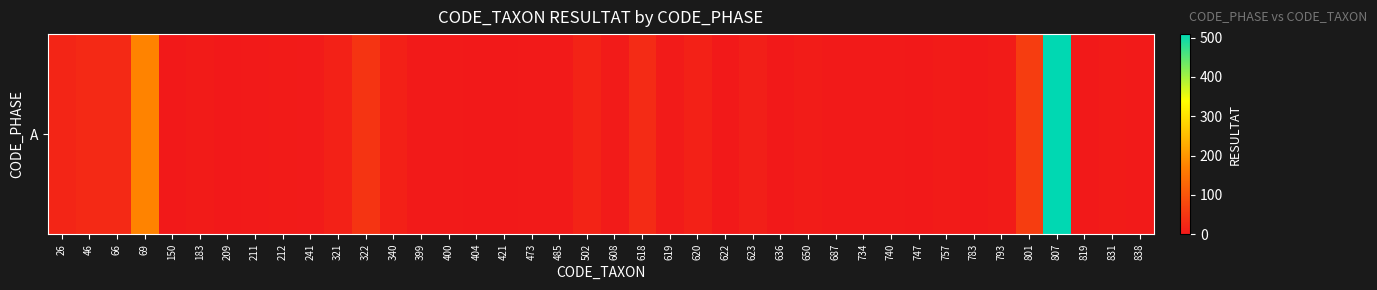

What is the sum of all values?

1004